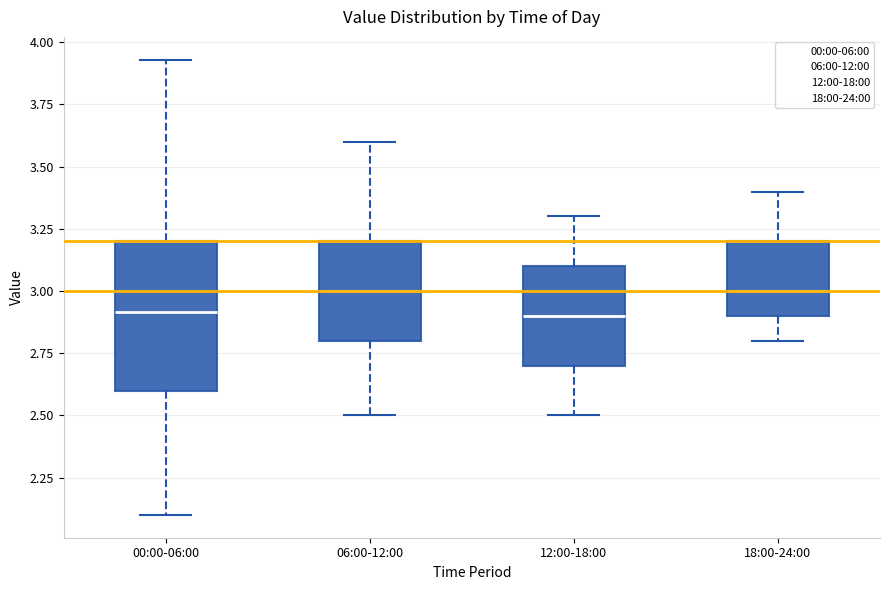

Reading left to right, read every box against the y-axis: the position of its median line, the range the box covers, and the ends of its whiskers. The values are not printed on the chart, so give them approximately, as read against the axis.

00:00-06:00: median 2.90, box 2.60 to 3.20, whiskers 2.10 to 3.95
06:00-12:00: median 3.00, box 2.80 to 3.20, whiskers 2.50 to 3.60
12:00-18:00: median 2.90, box 2.70 to 3.10, whiskers 2.50 to 3.30
18:00-24:00: median 3.00, box 2.90 to 3.20, whiskers 2.80 to 3.40